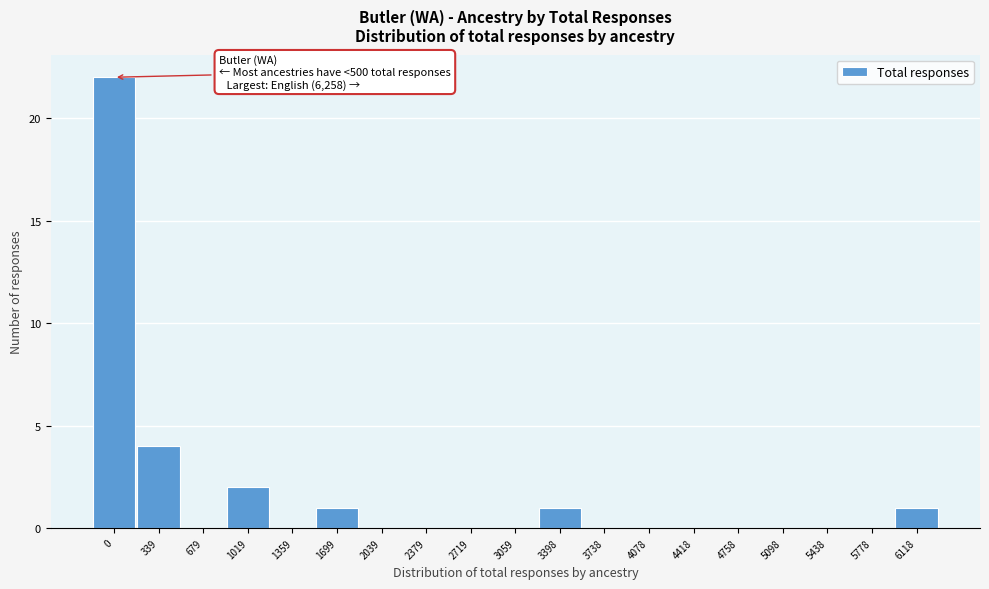

Reading left to right, transcribe all the data shown in this chart.

0=22	339=4	679=0	1019=2	1359=0	1699=1	2039=0	2379=0	2719=0	3059=0	3398=1	3738=0	4078=0	4418=0	4758=0	5098=0	5438=0	5778=0	6118=1